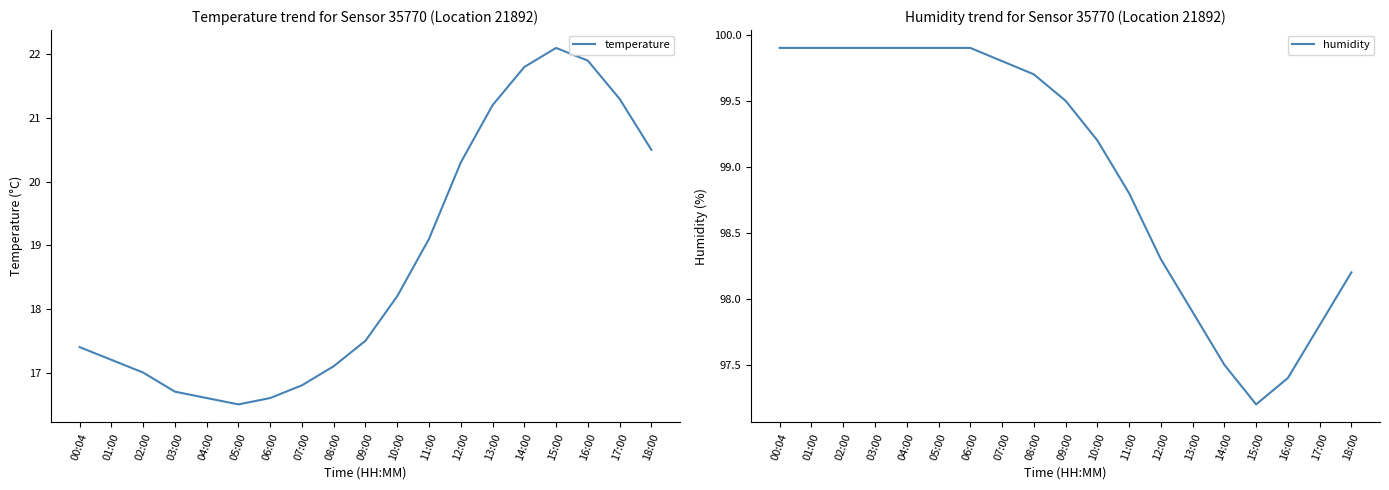

What is the spread (max minus min) of values at 17:00?

76.5